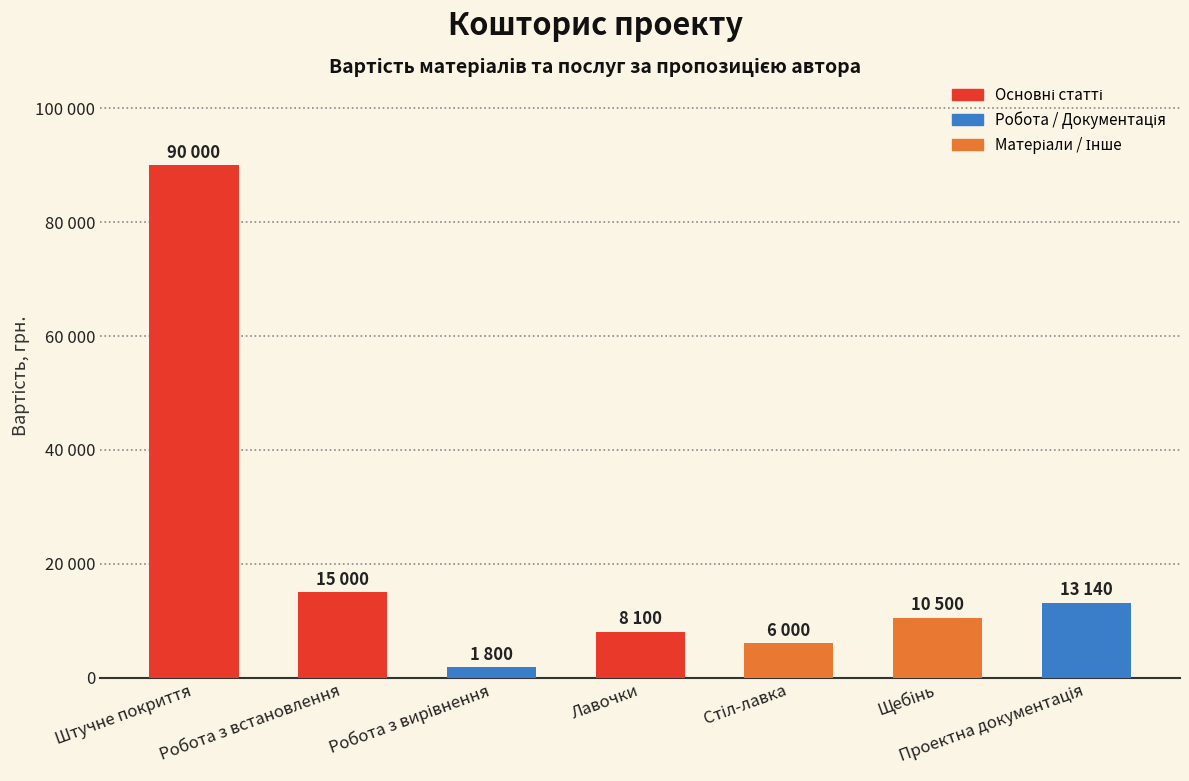

Are the bars horizontal?

No